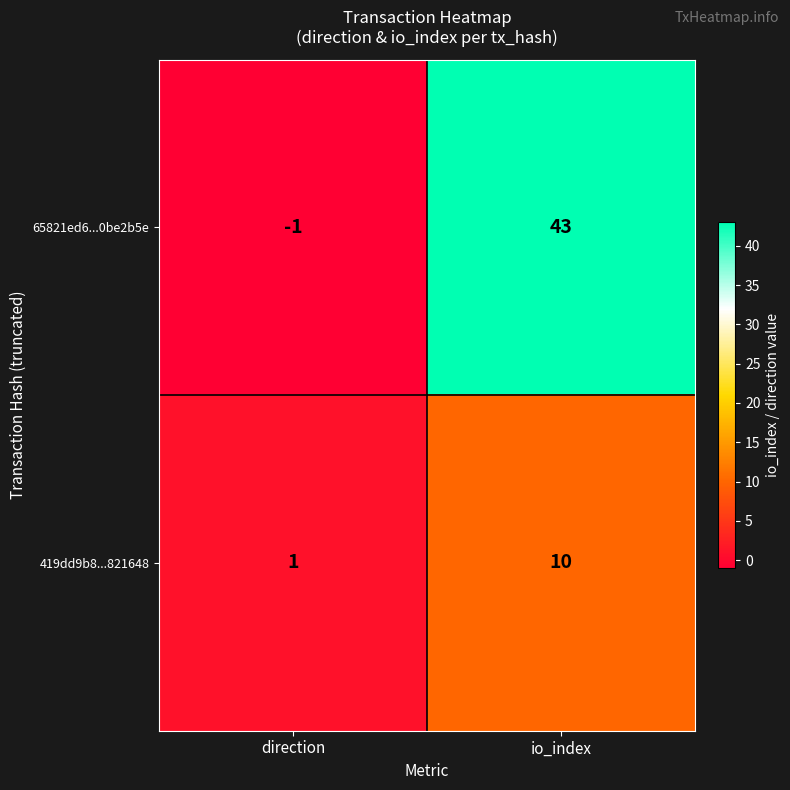

Which series has the largest range (max minus min)?

65821ed6...0be2b5e